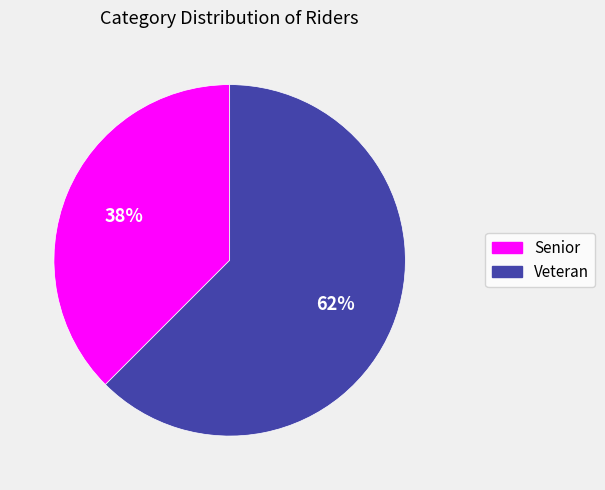

To the nearest percent, what is the average slice percentage?

50%